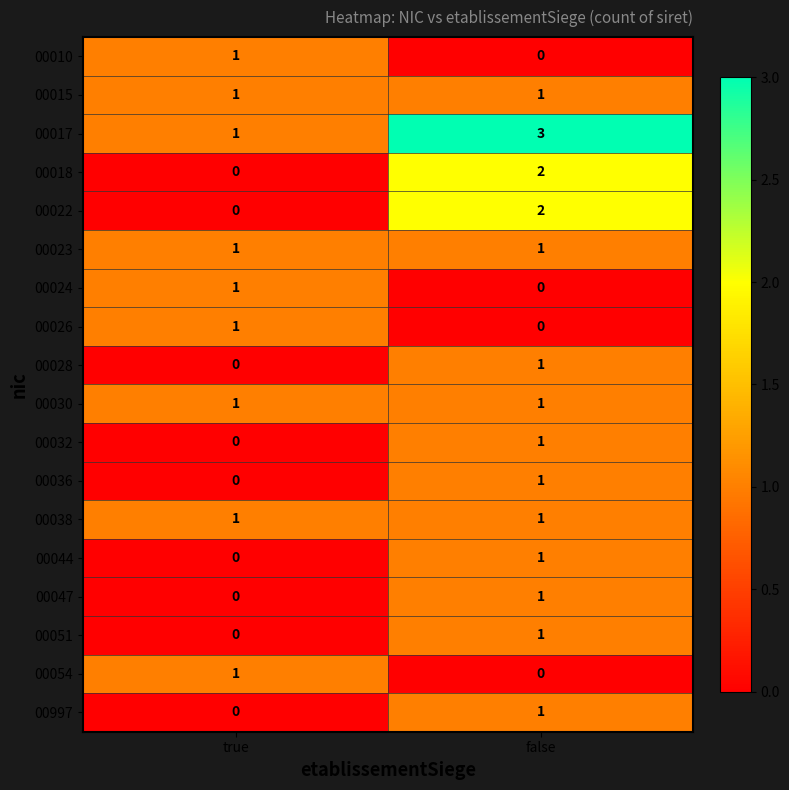

How many series are shown in this chart?

18